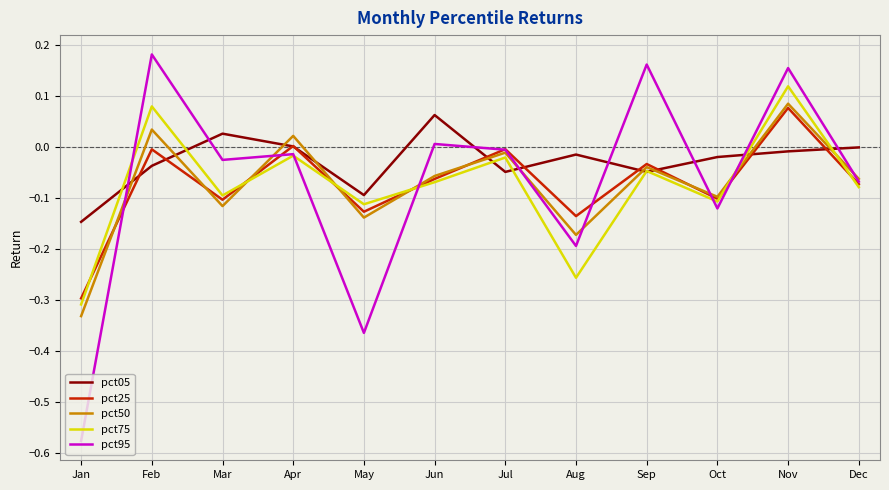

True or false: pct75 has a value of -0.0 at Oct.

False